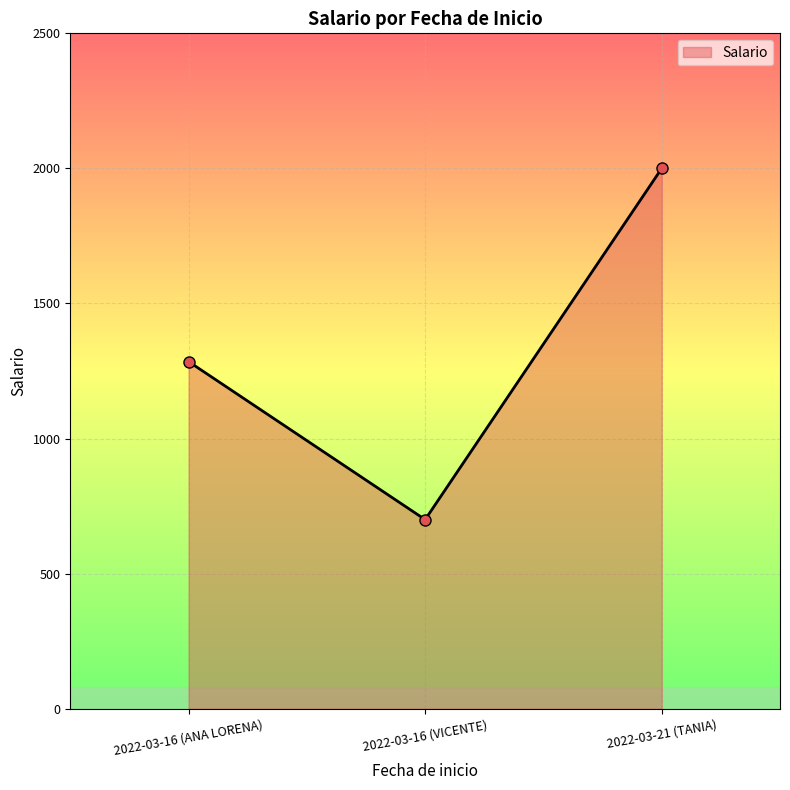

Rank the categories by value from lowest to highest.

2022-03-16 (VICENTE), 2022-03-16 (ANA LORENA), 2022-03-21 (TANIA)